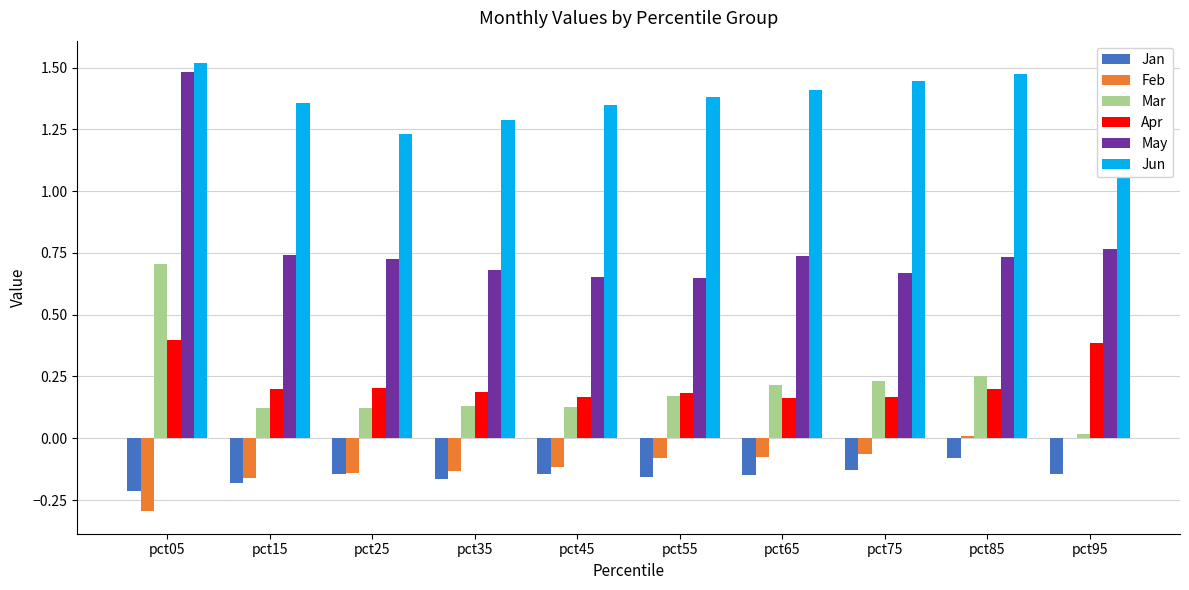

Is it true that May equals 1.0 at pct35?

False